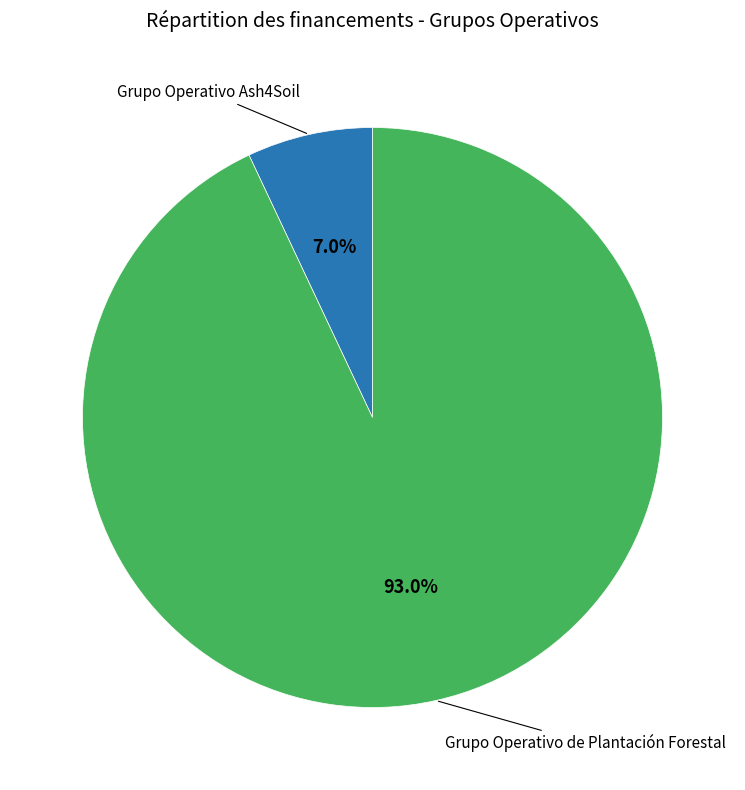

Is there a majority slice in this chart?

Yes